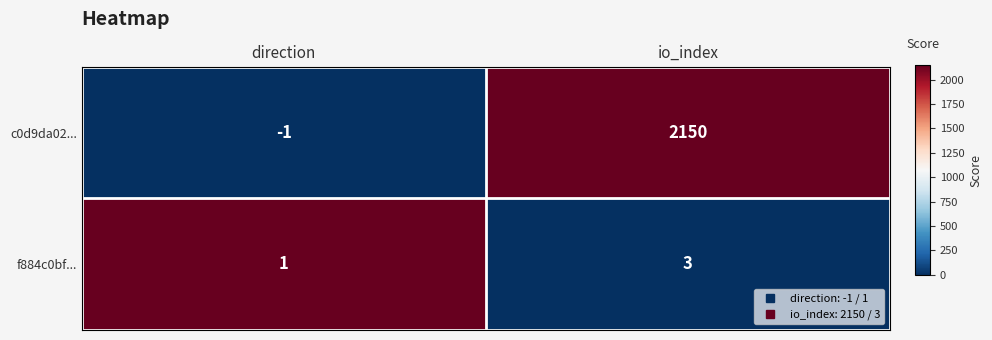

At which category is the sum across all series the highest?

io_index